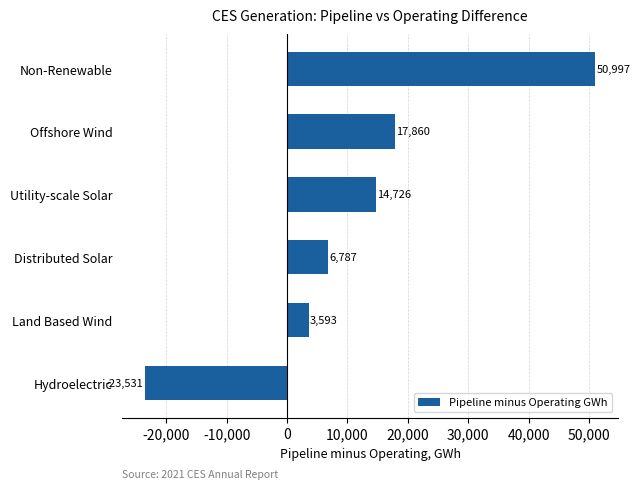

What is the smallest value displayed?

-23531